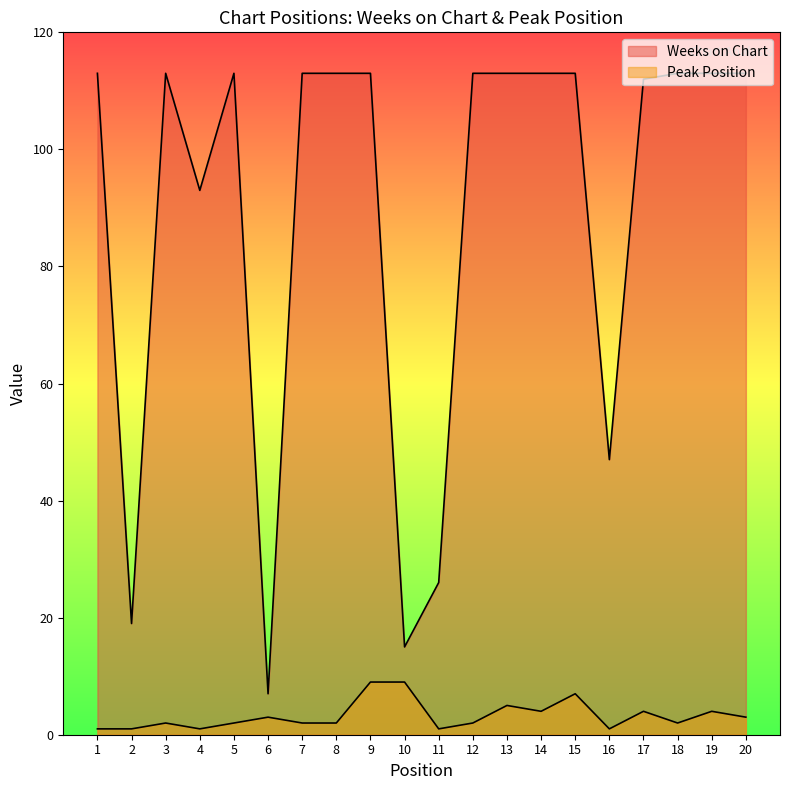

What is the sum of all Peak Position values?

65